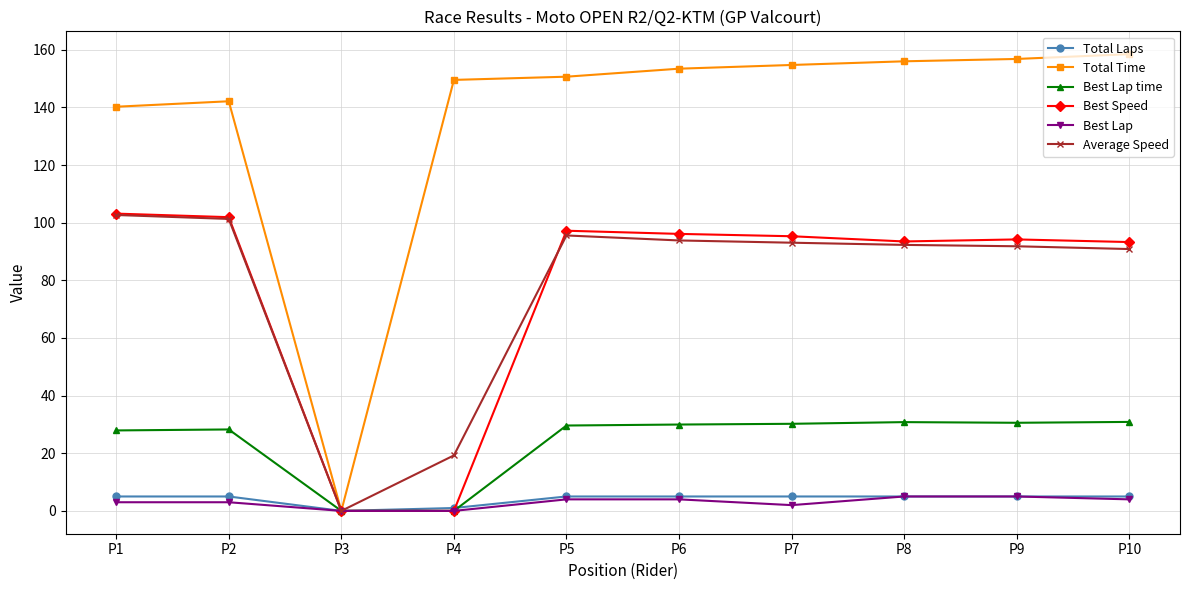

Count the Best Lap values in the range 2 to 4.

6